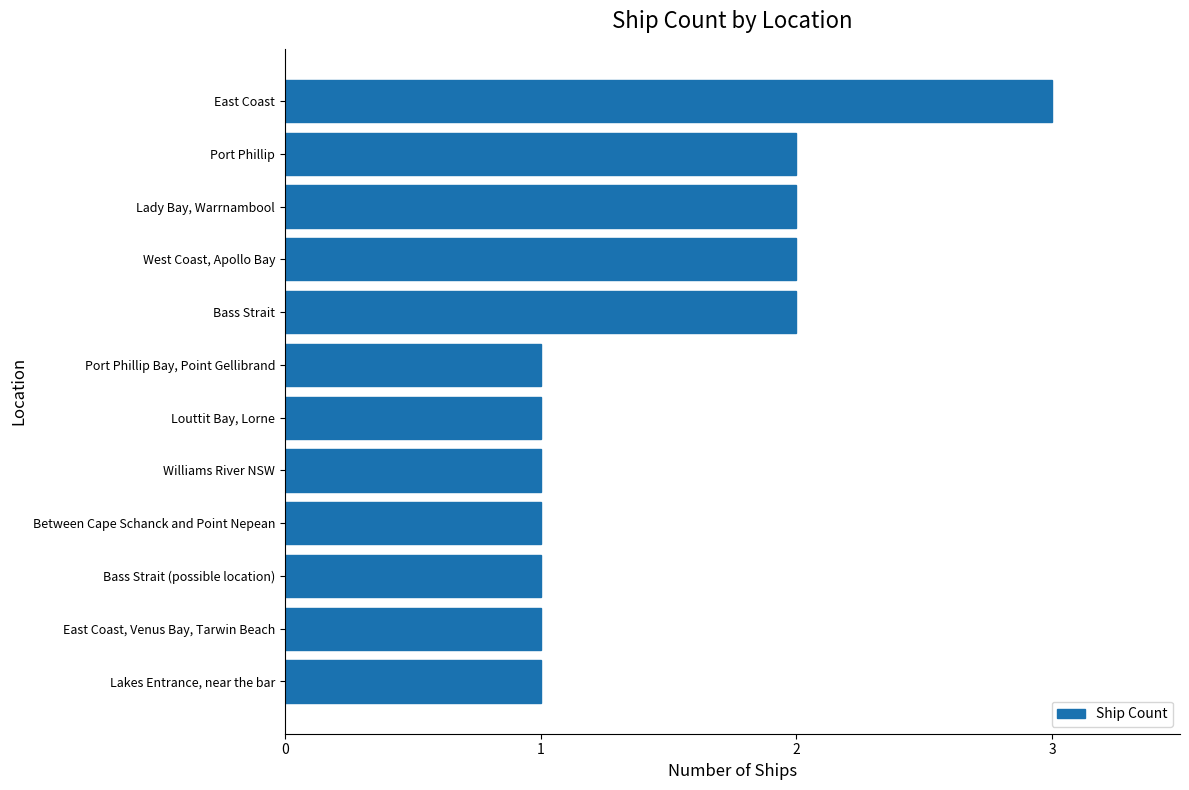

What is the ratio of the value at Bass Strait to the value at Lady Bay, Warrnambool?

1.0